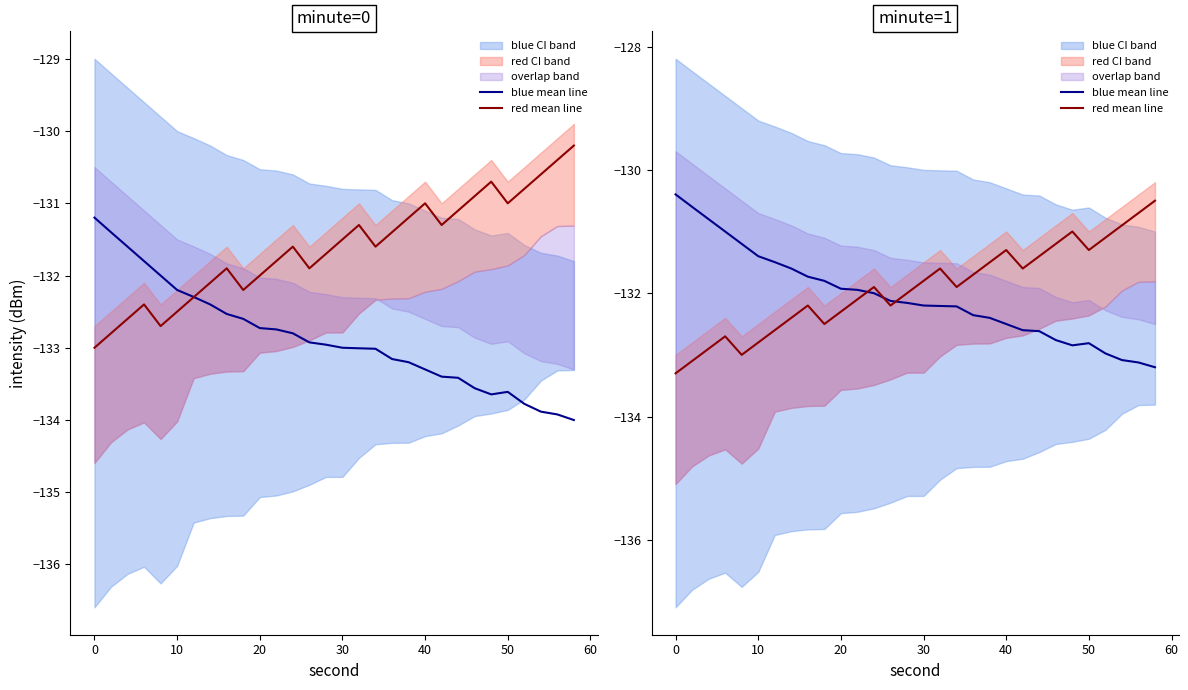

What is the difference between the second highest and second lowest values in the red mean line series?

2.4